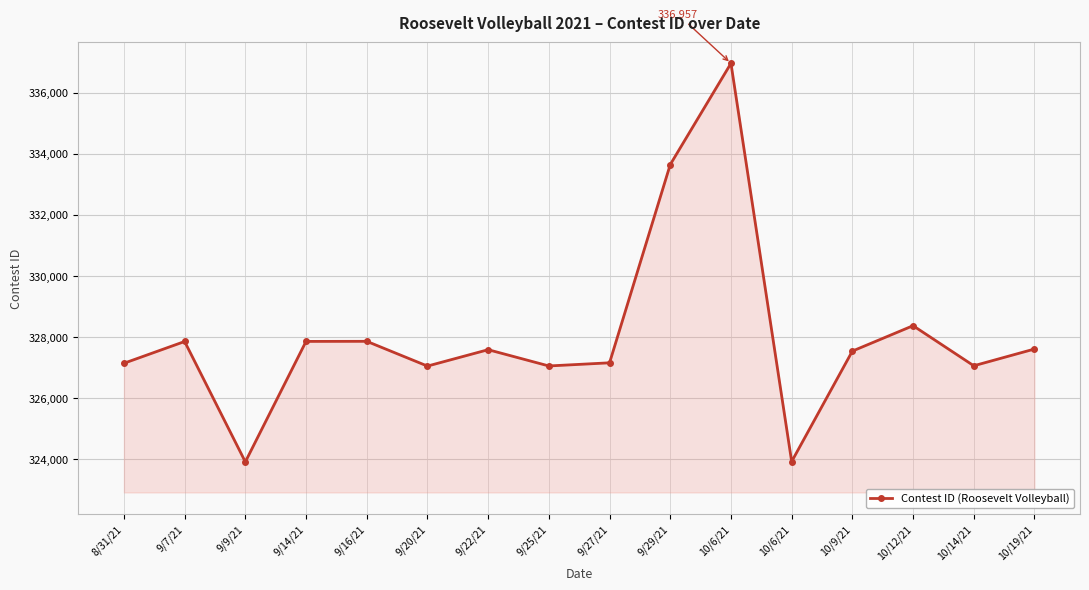

How many data points are less than 327591?

8